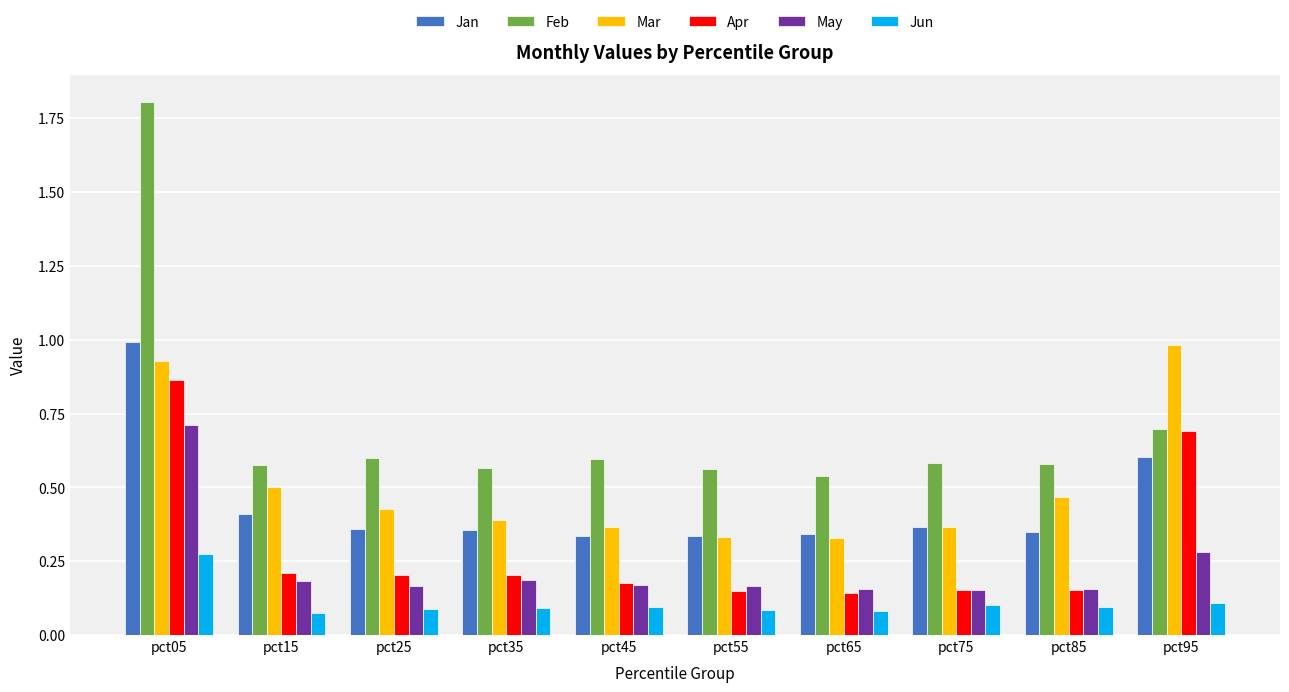

At which category does the chart reach its peak across all series?

pct05